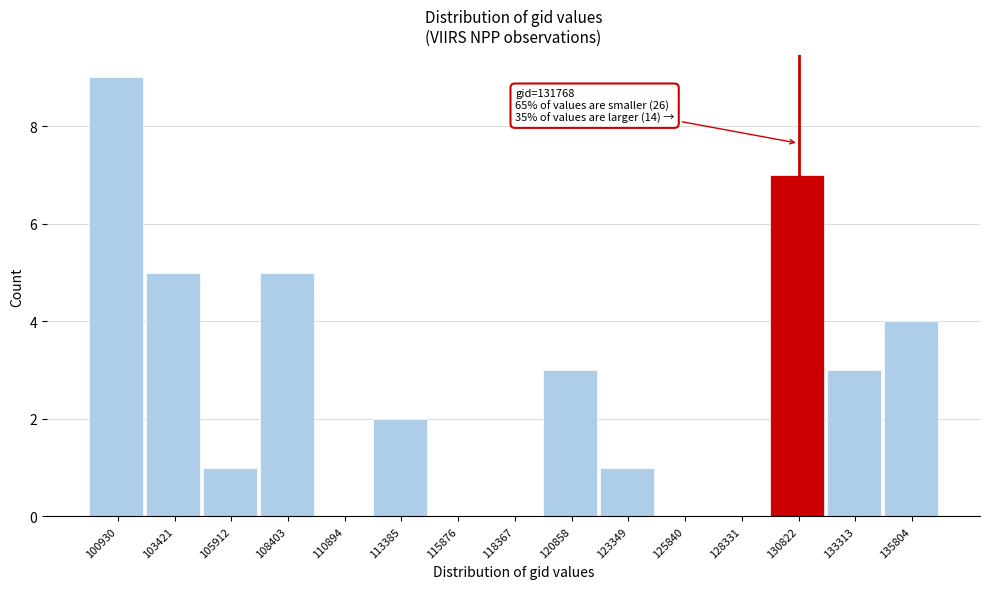

Reading left to right, extract all data points from this chart.

100930=9	103421=5	105912=1	108403=5	110894=0	113385=2	115876=0	118367=0	120858=3	123349=1	125840=0	128331=0	130822=7	133313=3	135804=4